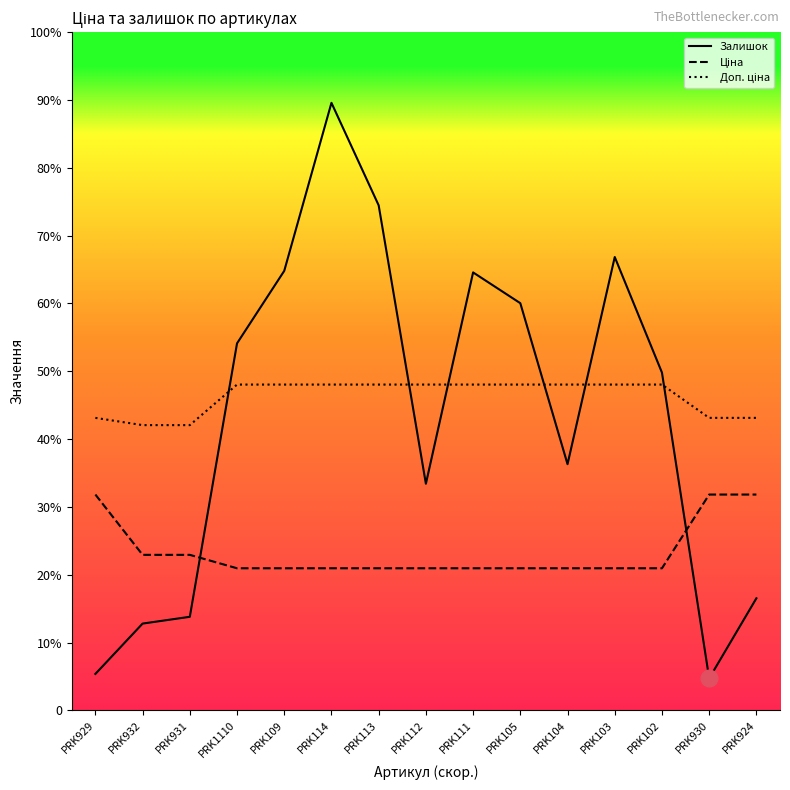

True or false: Доп. ціна and Ціна intersect in this chart.

False